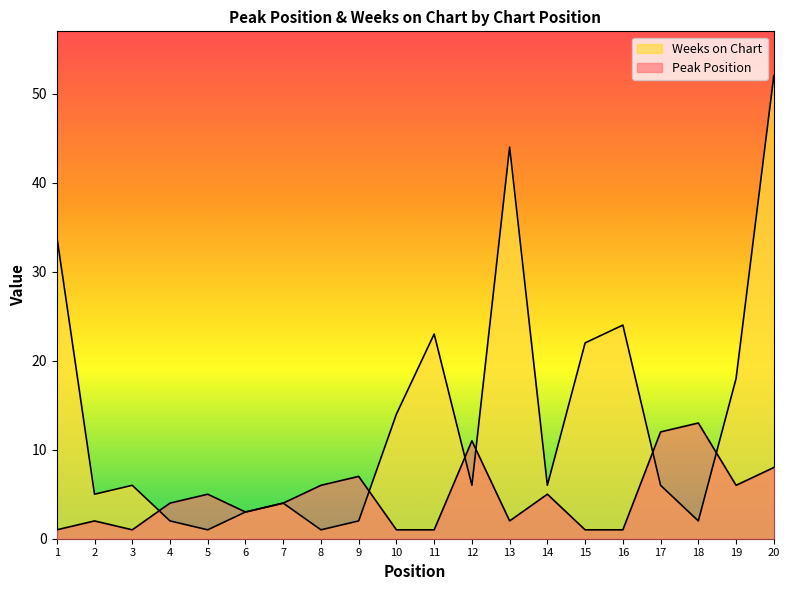

At which category is the sum across all series the highest?

20